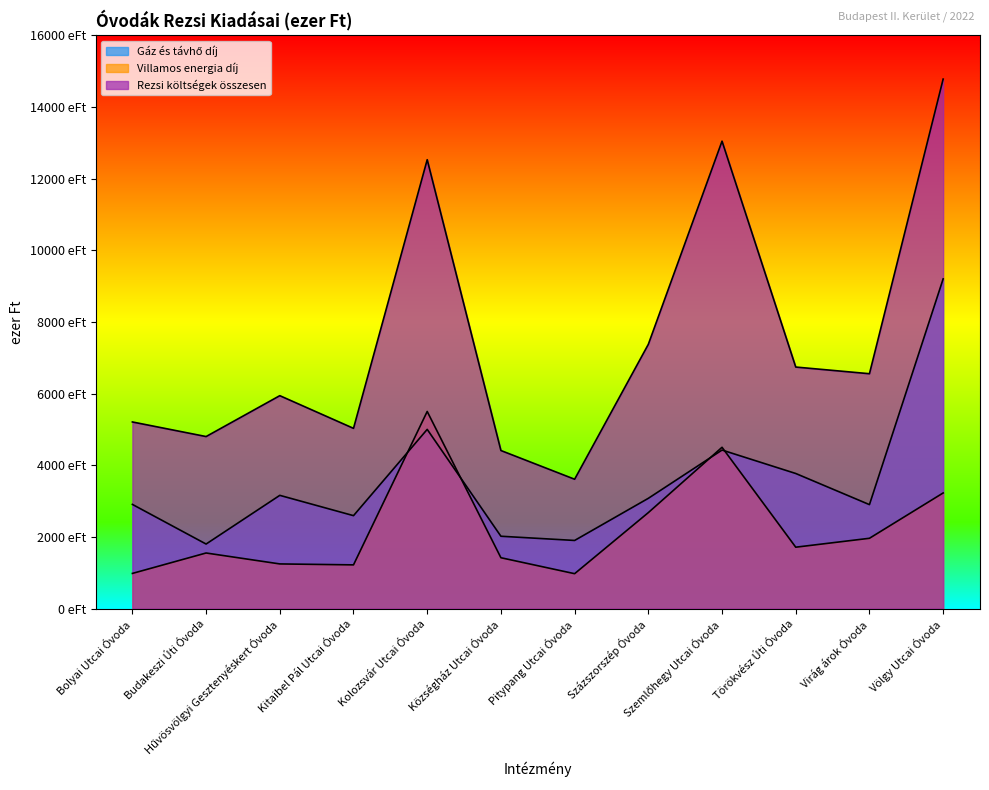

Between Százszorszép Óvoda and Virág árok Óvoda, which is larger?

Százszorszép Óvoda